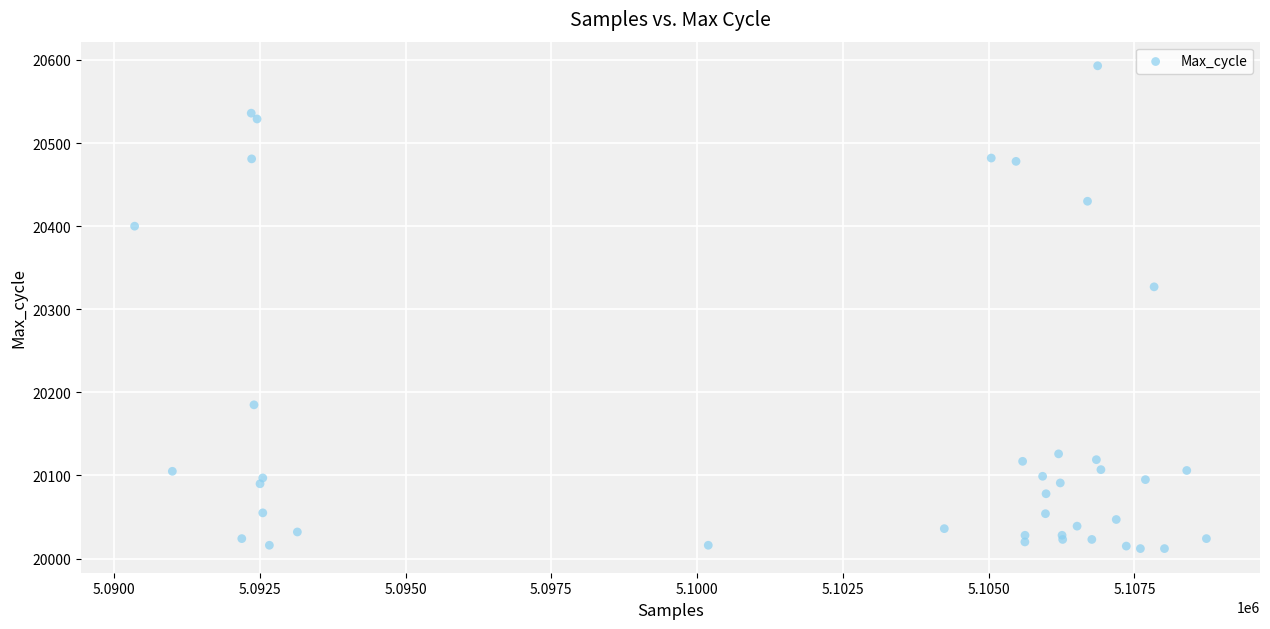

What Y value in the scatter plot is closest to 20302?

20327